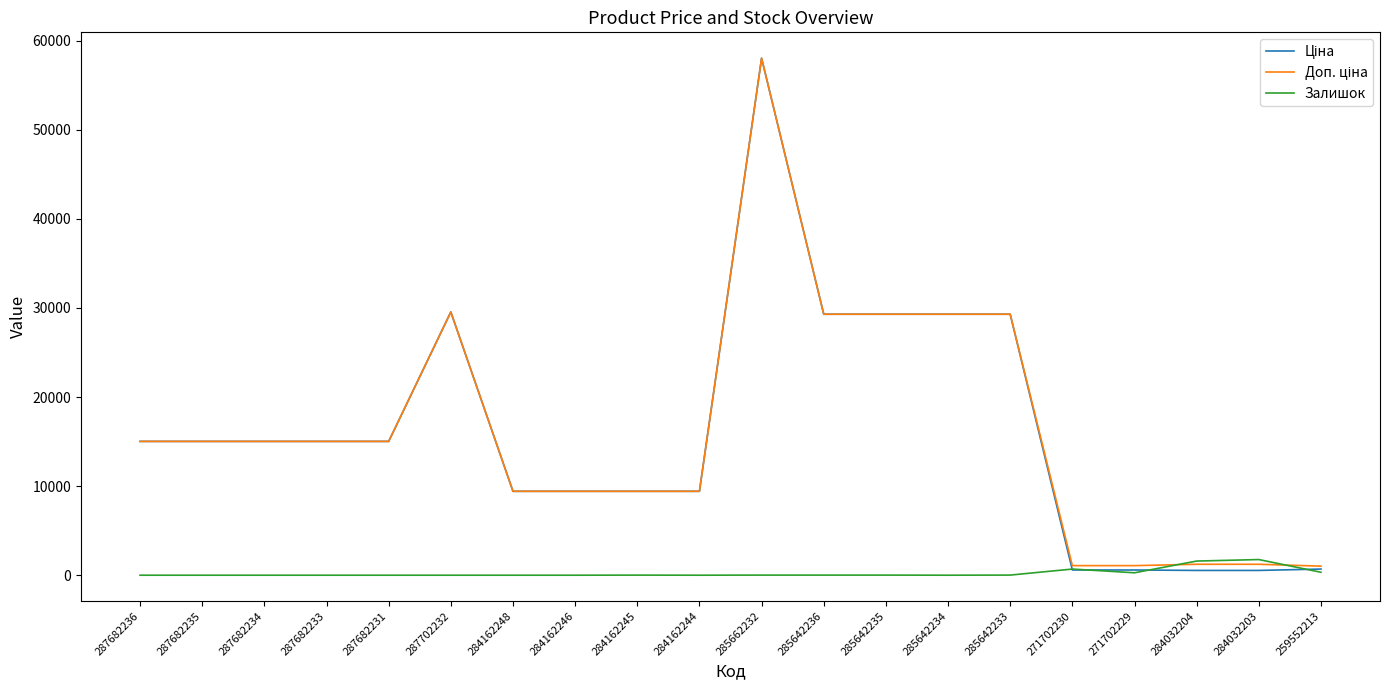

At which category is the sum across all series the highest?

285662232